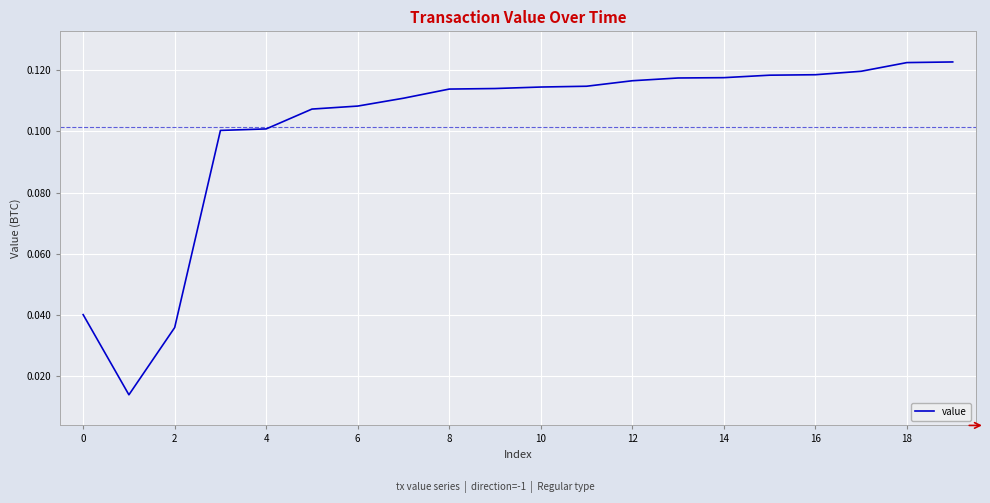

How many interior local valleys (lower than both neighbors) does the data have?

1